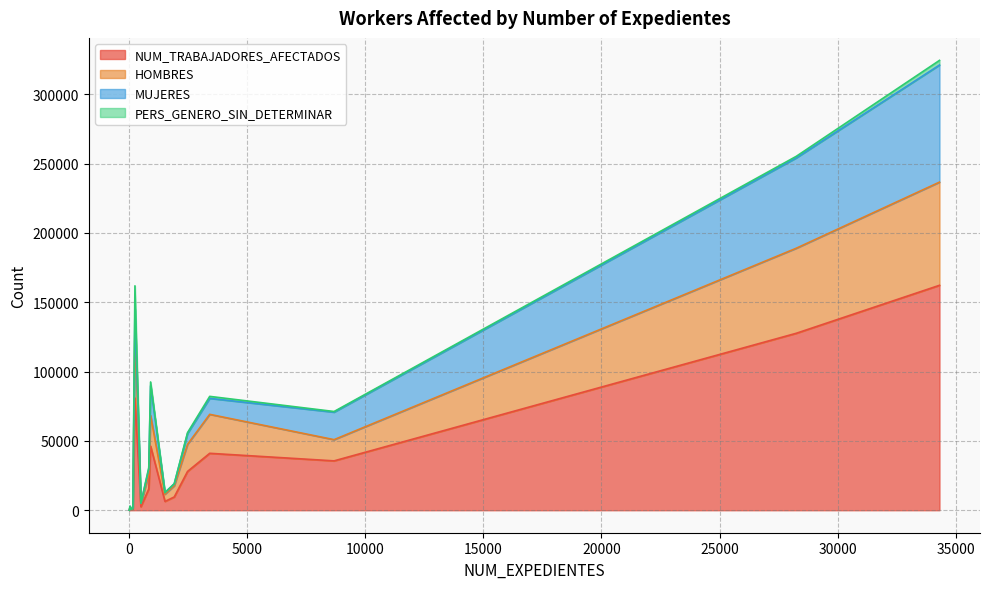

What is the highest value of the NUM_TRABAJADORES_AFECTADOS series?

162246